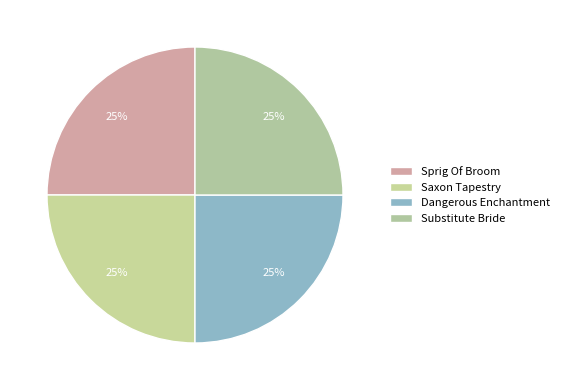

Count the number of slices in the pie.

4